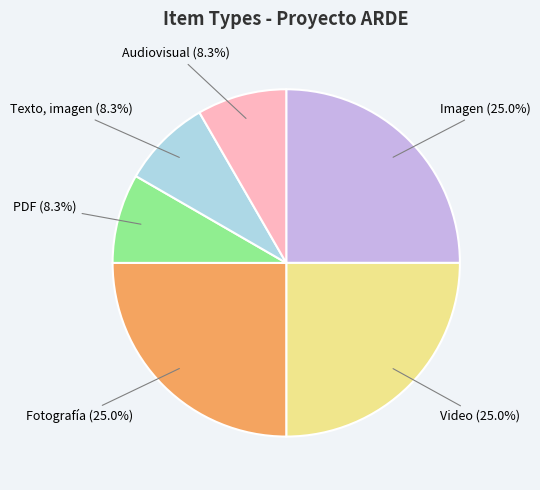

To the nearest percent, what portion does Fotografía represent?

25%